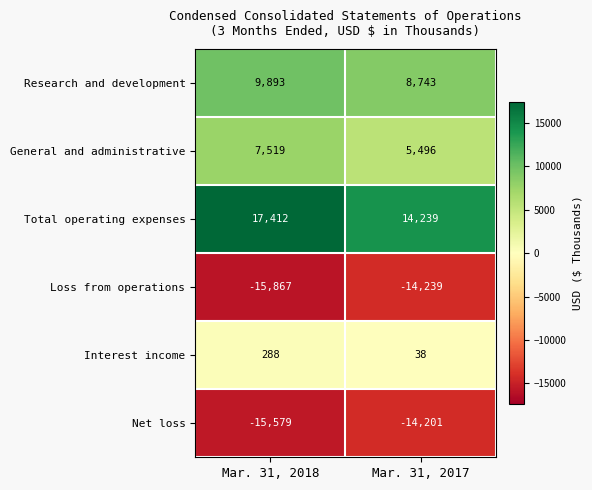

What is the total value across all series at Mar. 31, 2017?

76